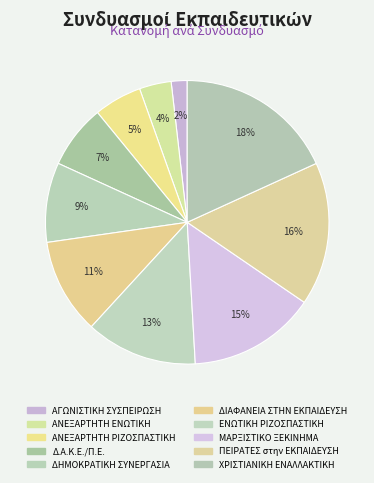

Approximately how many times larger is the value at ΠΕΙΡΑΤΕΣ στην ΕΚΠΑΙΔΕΥΣΗ compared to ΑΝΕΞΑΡΤΗΤΗ ΕΝΩΤΙΚΗ?

4.5